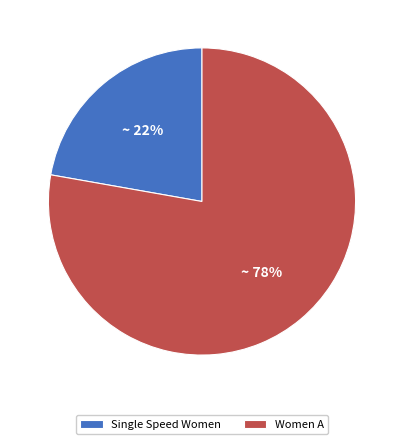

Which category has the biggest portion of the pie?

Women A